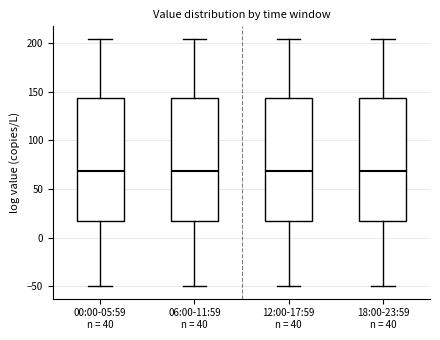

Reading left to right, read every box against the y-axis: the position of its median line, the range the box covers, and the ends of its whiskers. The values are not printed on the chart, so give them approximately, as read against the axis.

00:00-05:59 n = 40: median 70, box 15 to 145, whiskers -50 to 205
06:00-11:59 n = 40: median 70, box 15 to 145, whiskers -50 to 205
12:00-17:59 n = 40: median 70, box 15 to 145, whiskers -50 to 205
18:00-23:59 n = 40: median 70, box 15 to 145, whiskers -50 to 205